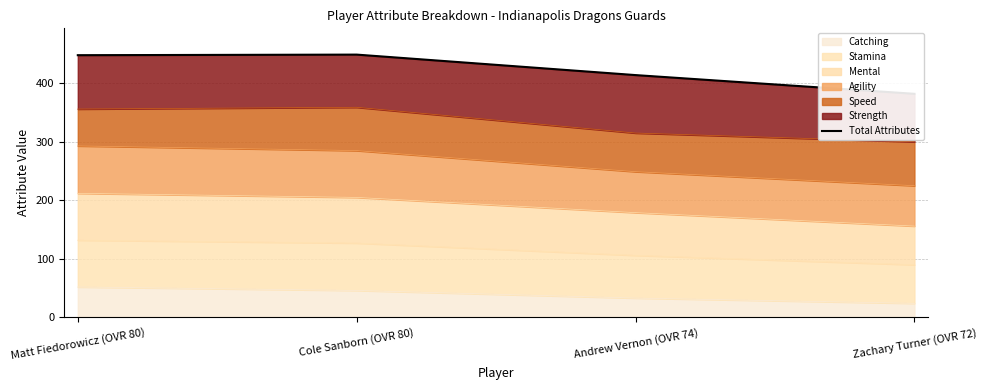

What is the sum of all values?

1693